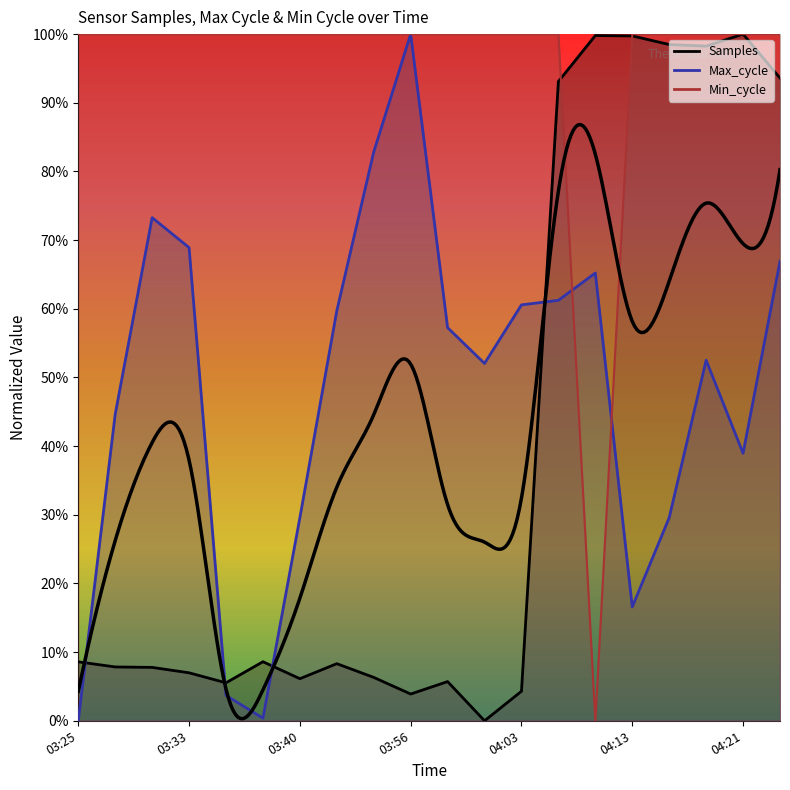

True or false: Min_cycle has a value of 1.7 at 03:40.

False